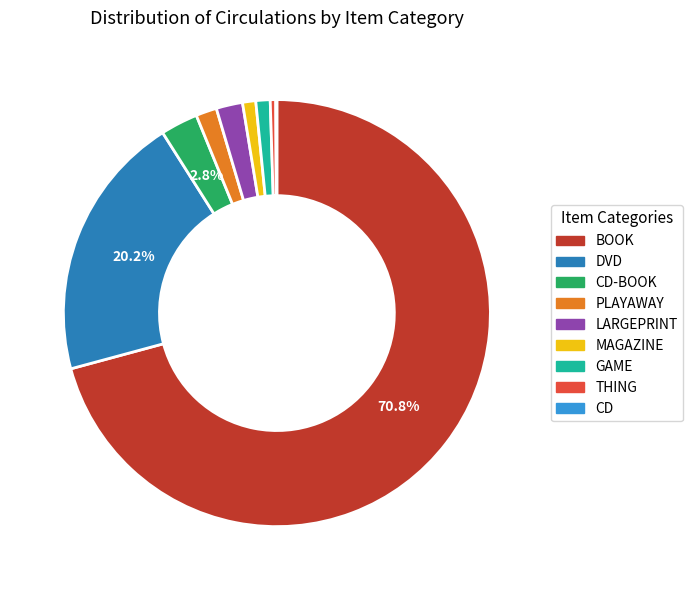

To the nearest percent, what is the average slice percentage?

11%